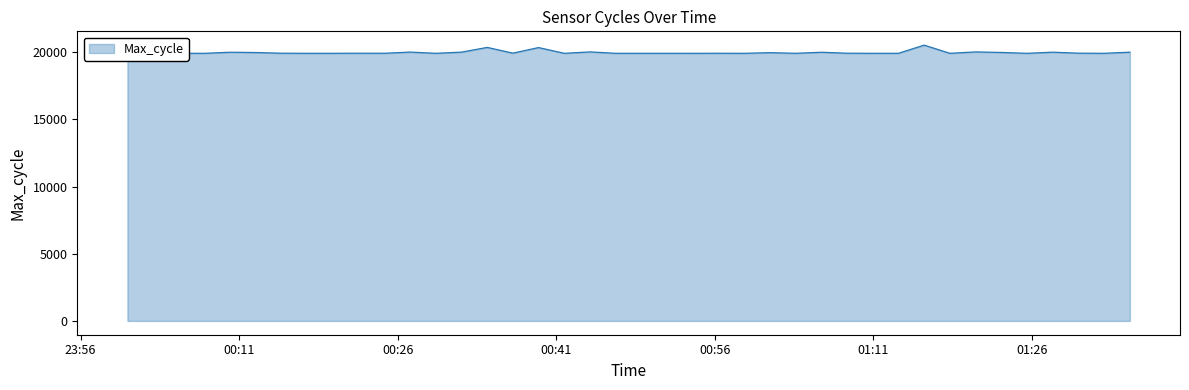

How many values are below 19933?

19